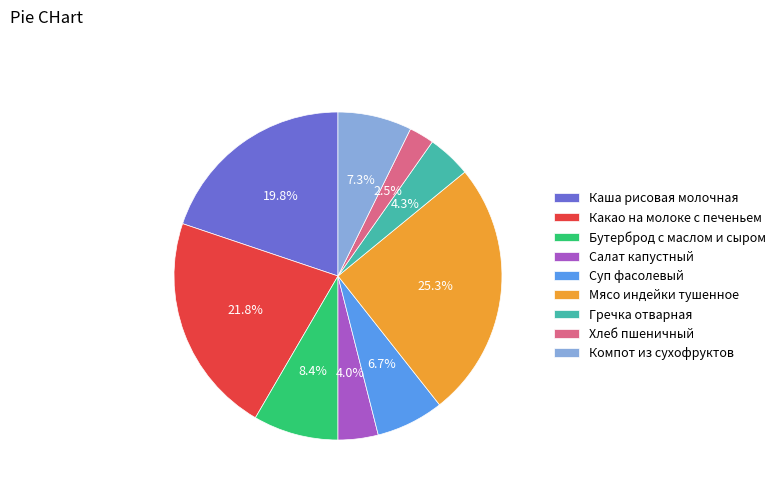

The Мясо индейки тушенное slice represents 25% of the pie. True or false?

True